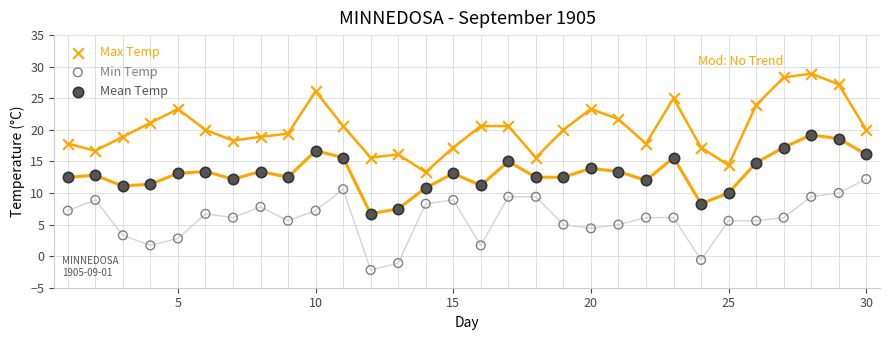

Which series reaches the minimum Y coordinate?

Min Temp